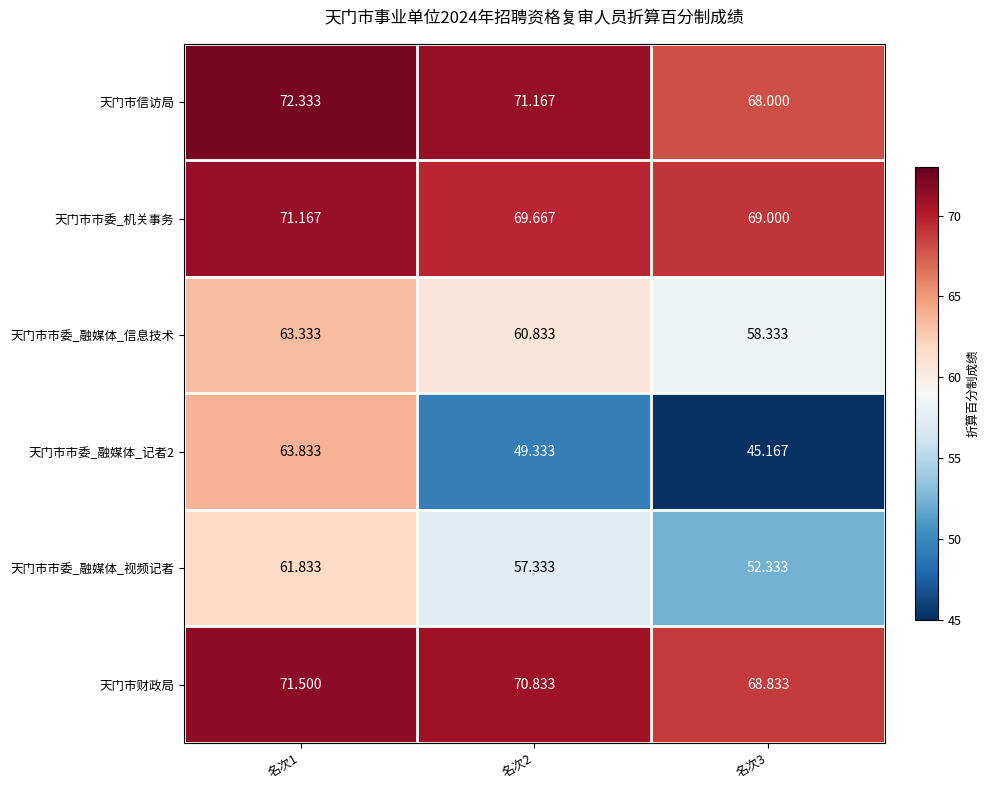

Which series changed the most between 名次2 and 名次3?

天门市市委_融媒体_视频记者